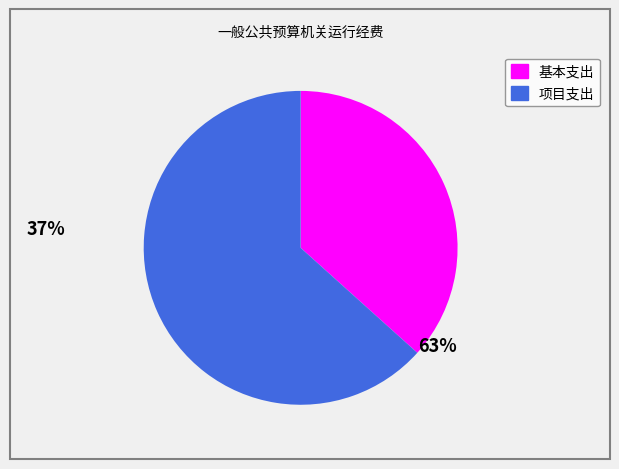

Is there a majority slice in this chart?

Yes